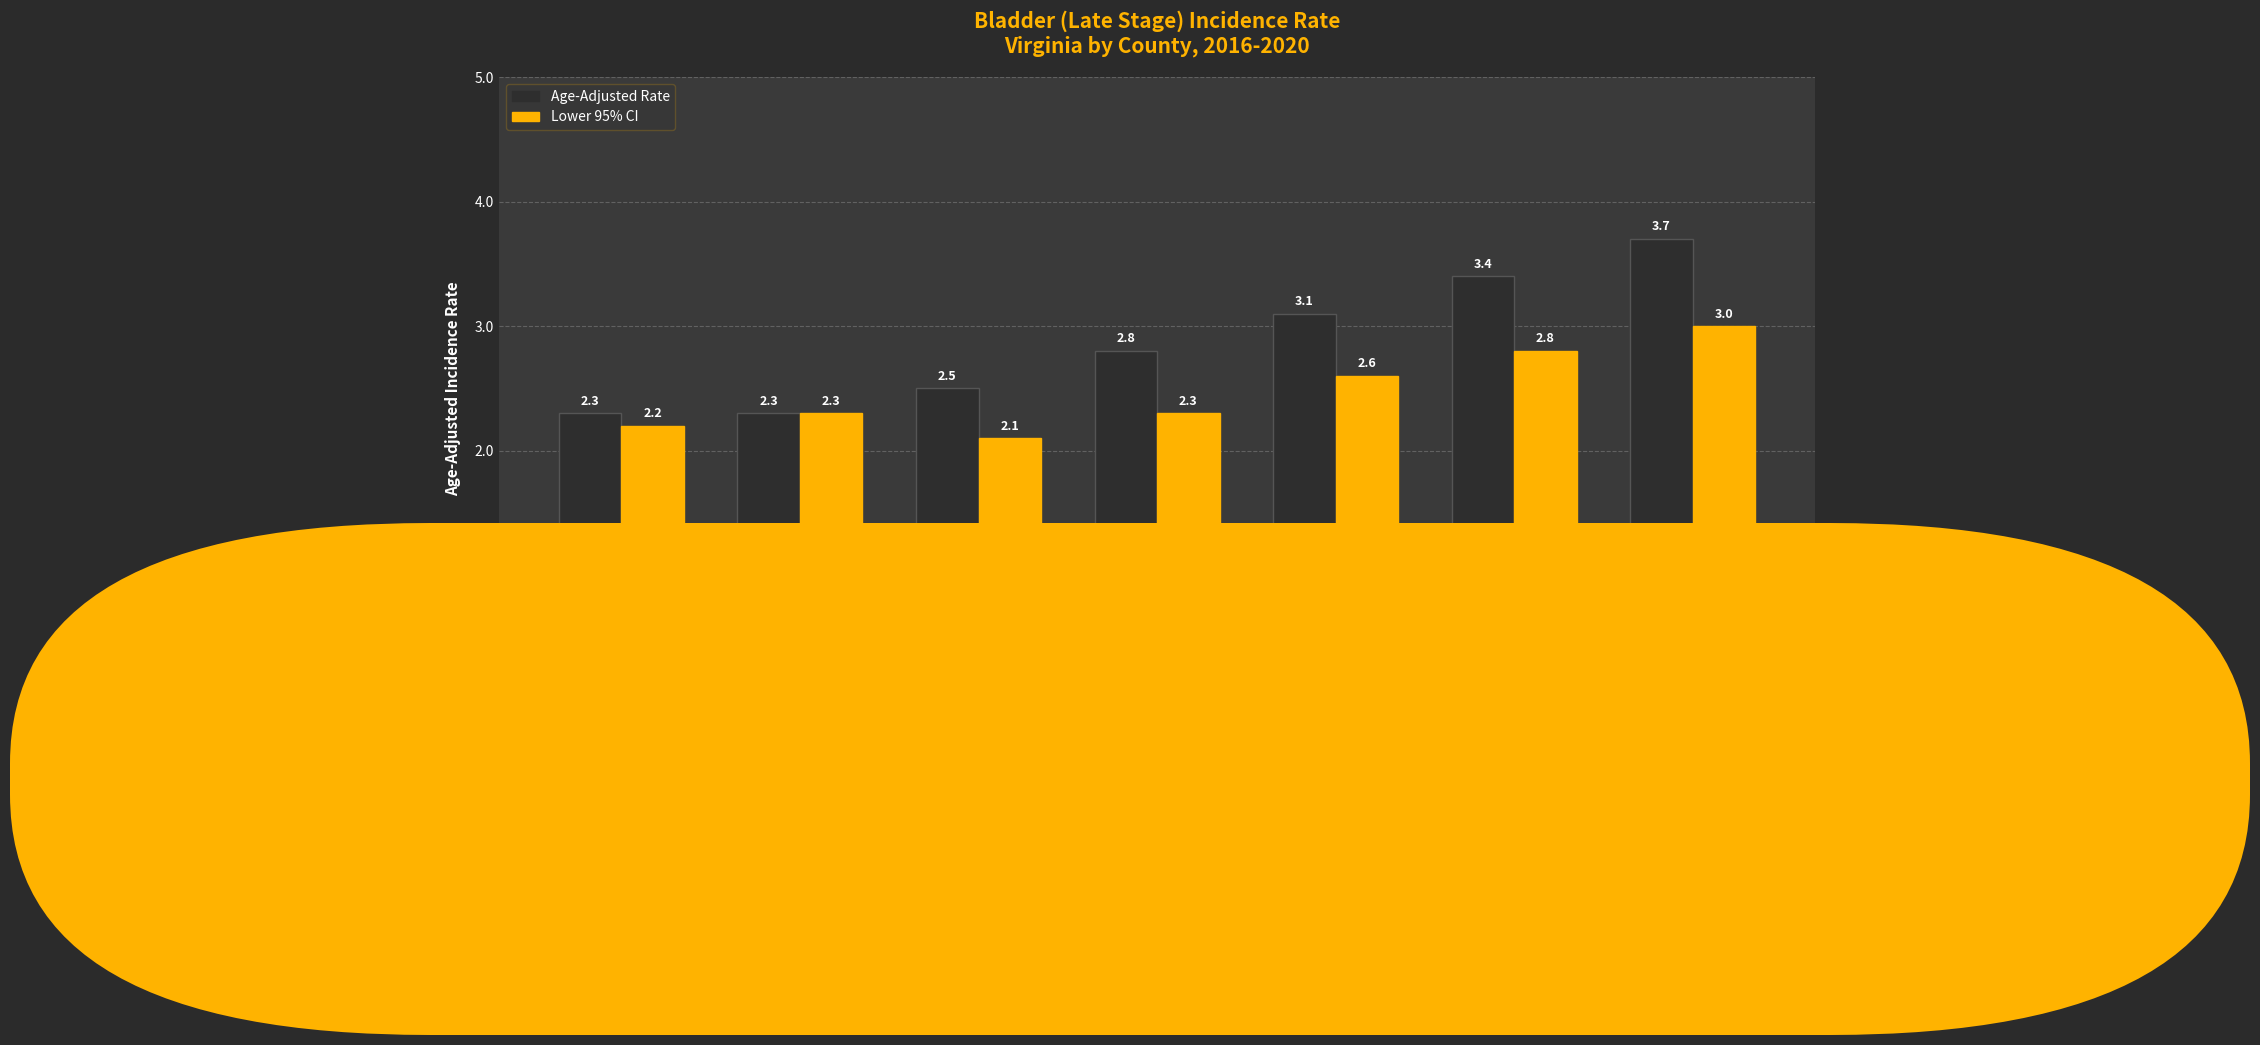

How many Lower 95% CI values are between 2 and 3?

7